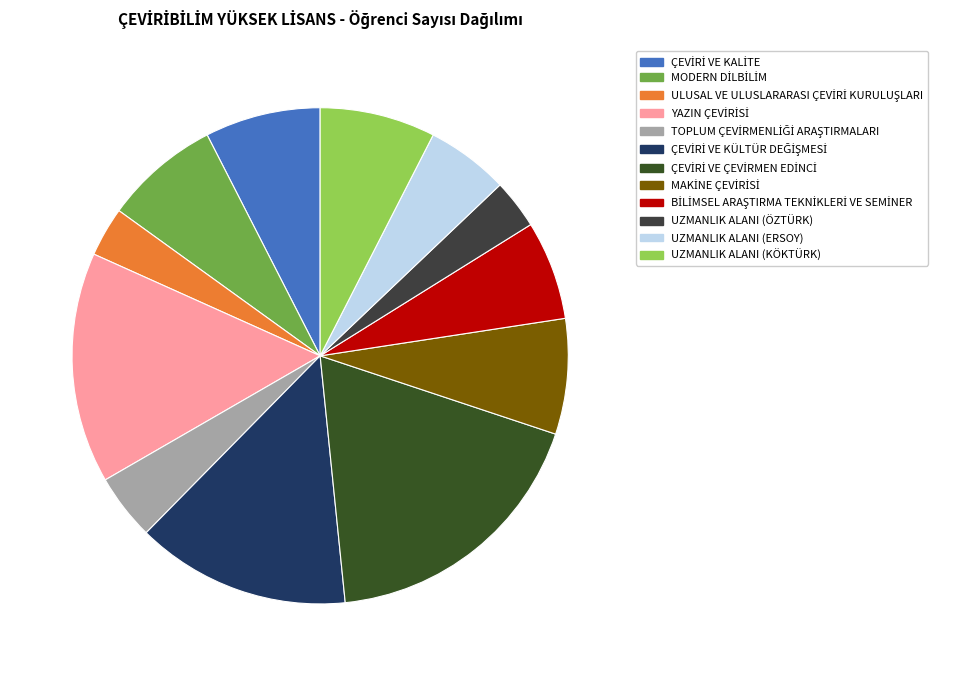

Does UZMANLIK ALANI (ÖZTÜRK) represent more than half of the total?

No